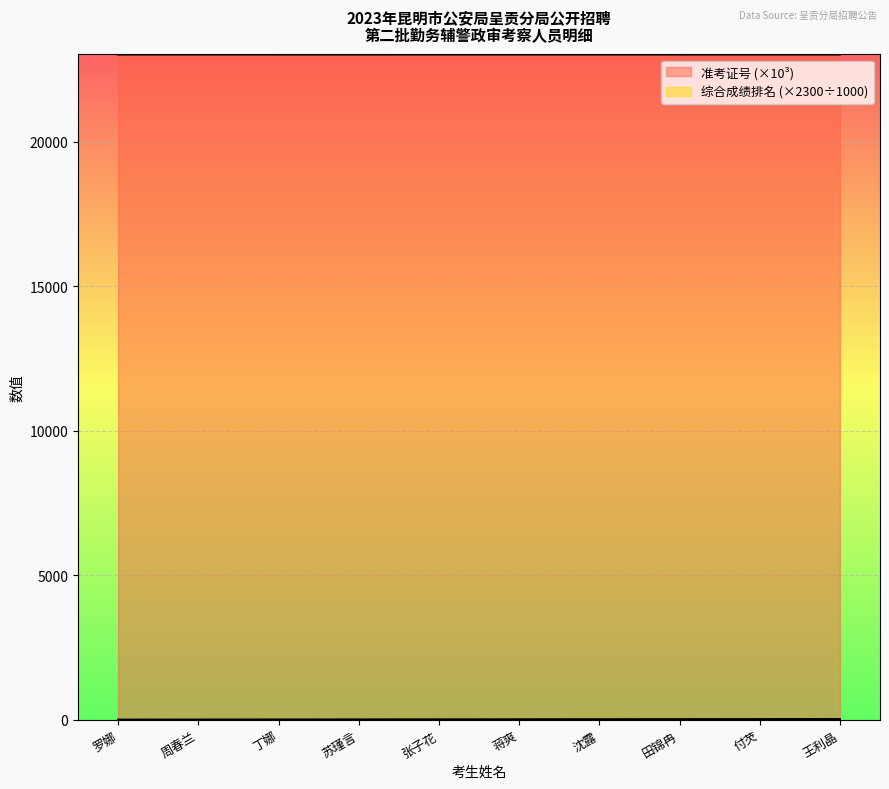

The 准考证号 series shows 40800.0 at 蒋爽. True or false?

False